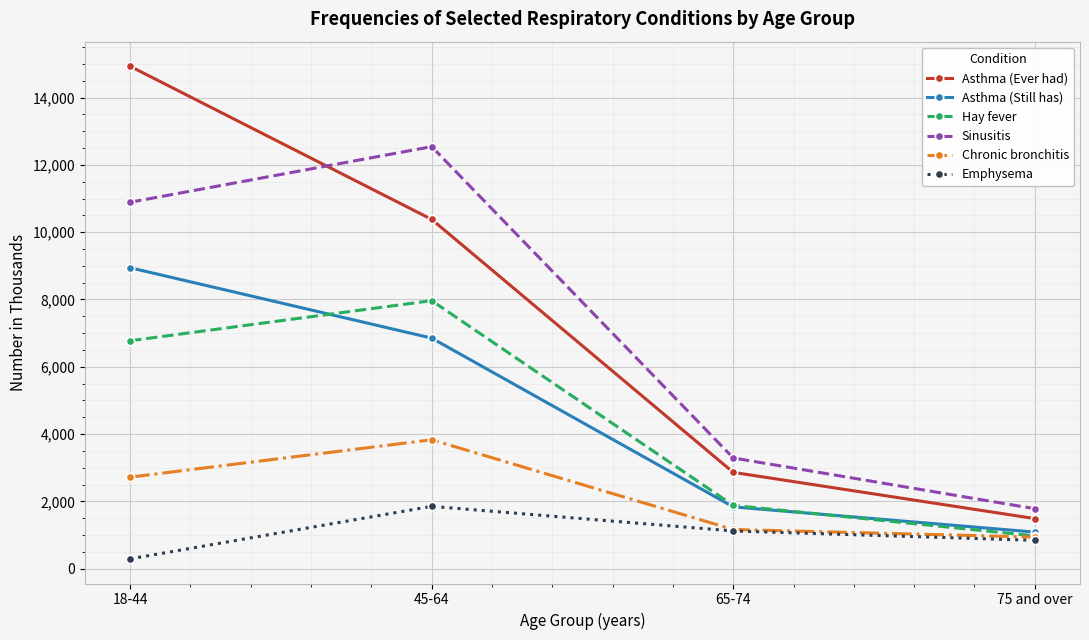

Which series changed the most between 65-74 and 75 and over?

Sinusitis